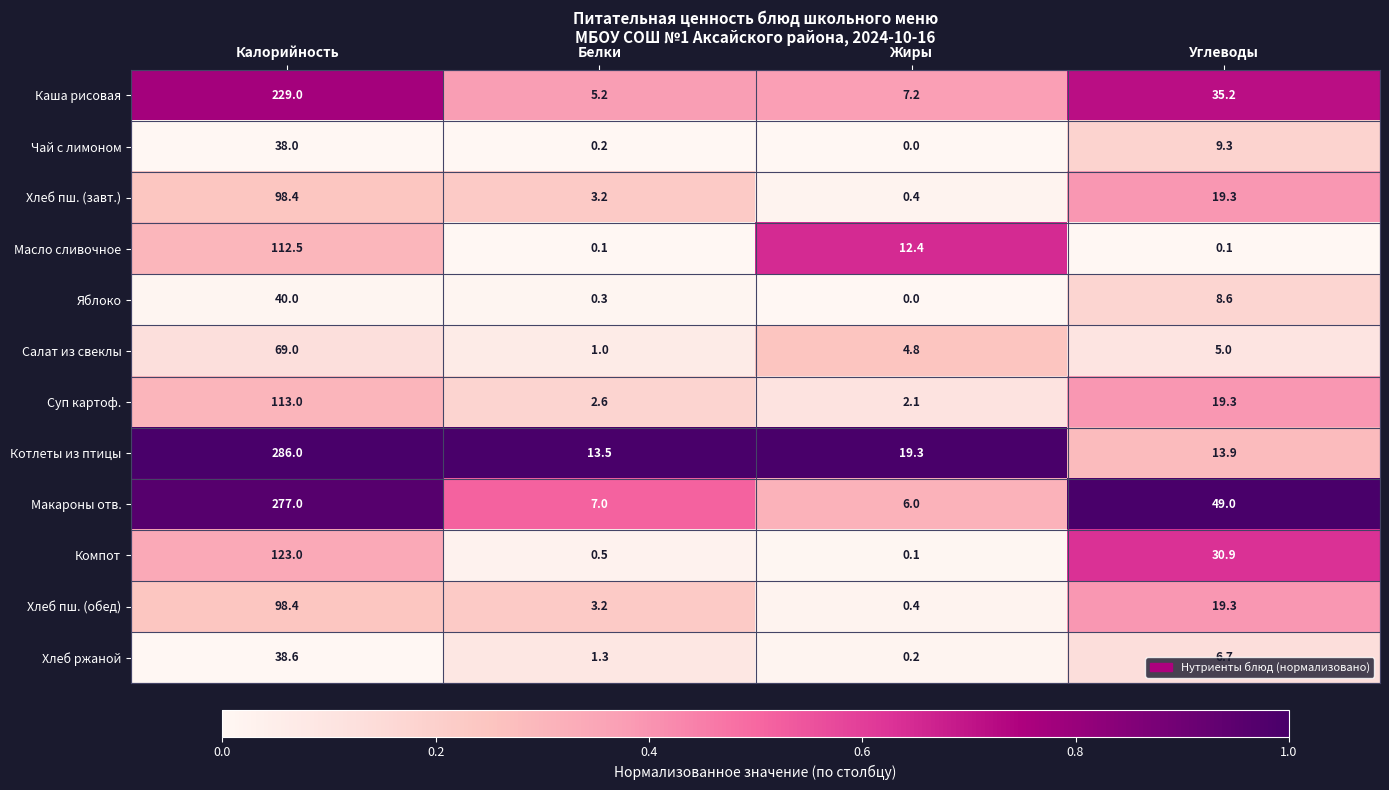

At which category is the sum across all series the highest?

Калорийность